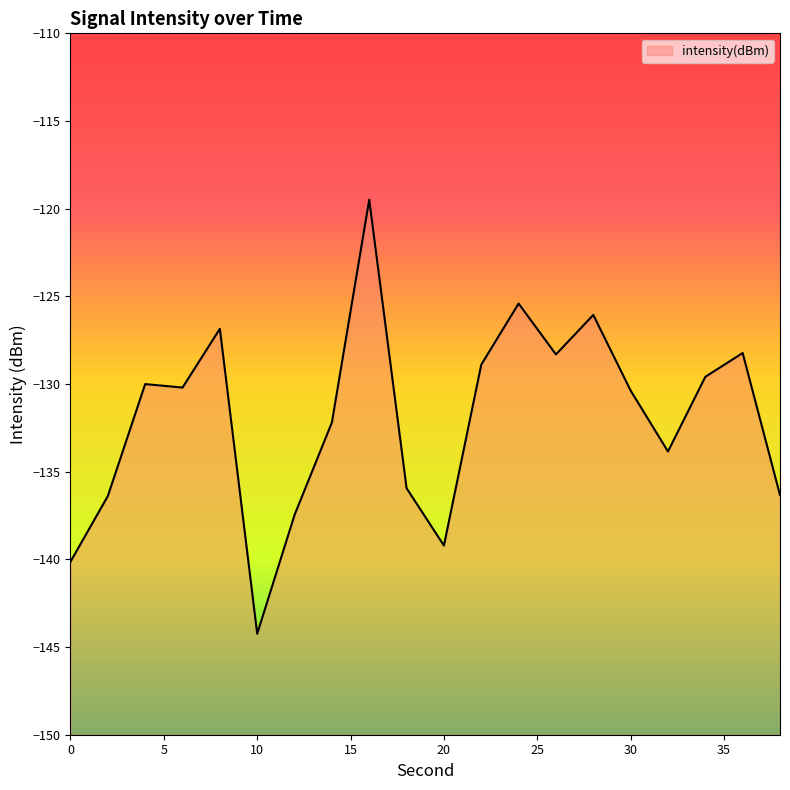

Rank the categories by value from lowest to highest.

10, 0, 20, 12, 2, 38, 18, 32, 14, 30, 6, 4, 34, 22, 26, 36, 8, 28, 24, 16